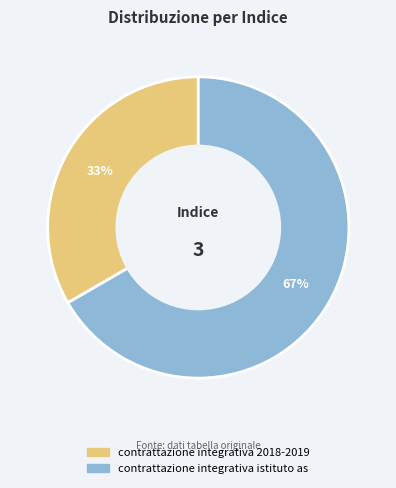

What is the largest slice in the pie chart?

contrattazione integrativa istituto as